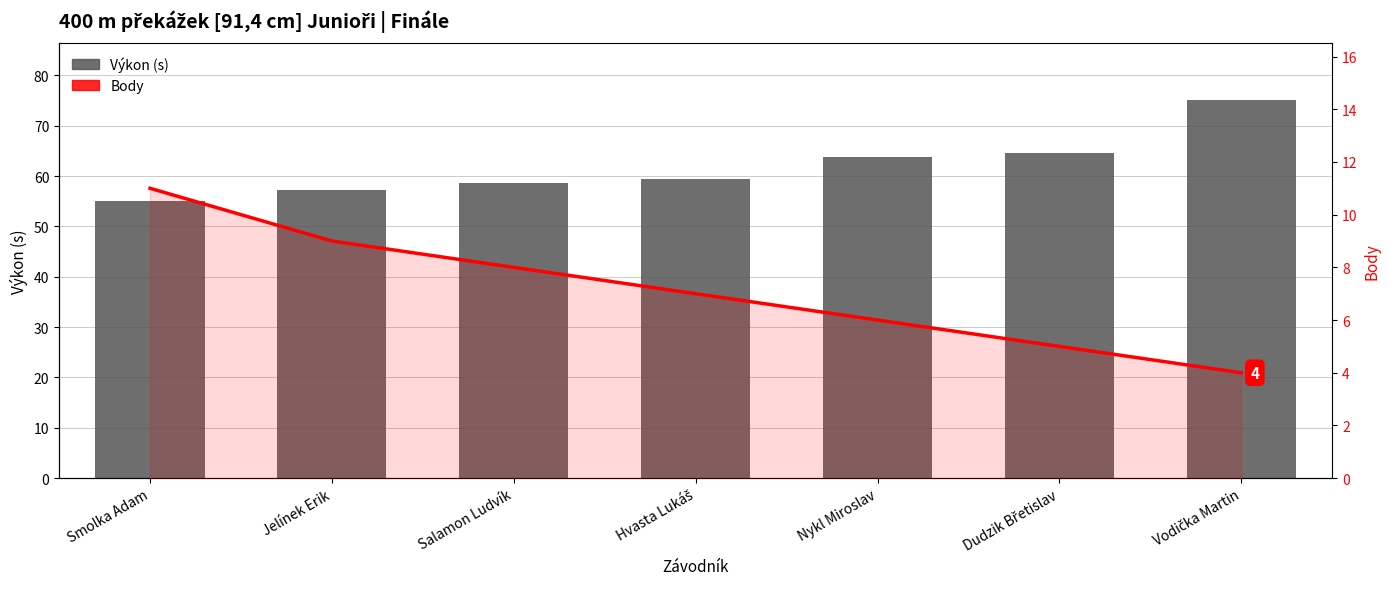

What is the spread (max minus min) of values at Hvasta Lukáš?

52.4